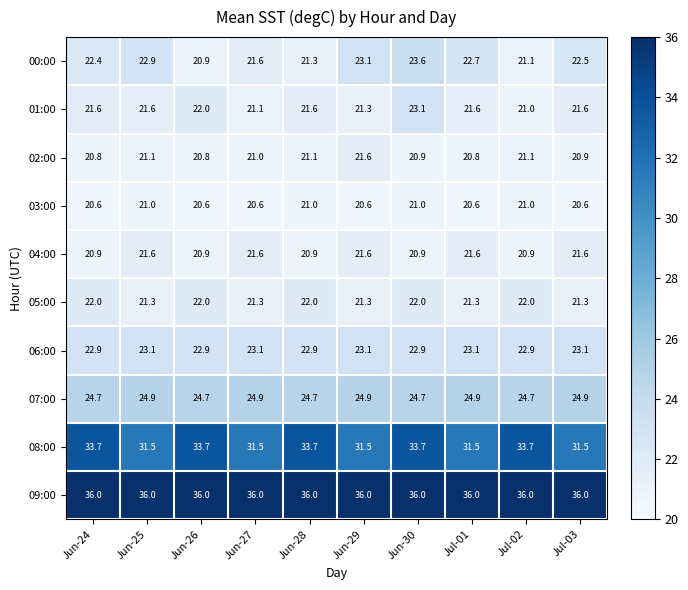

Which series has the largest total across all categories?

09:00